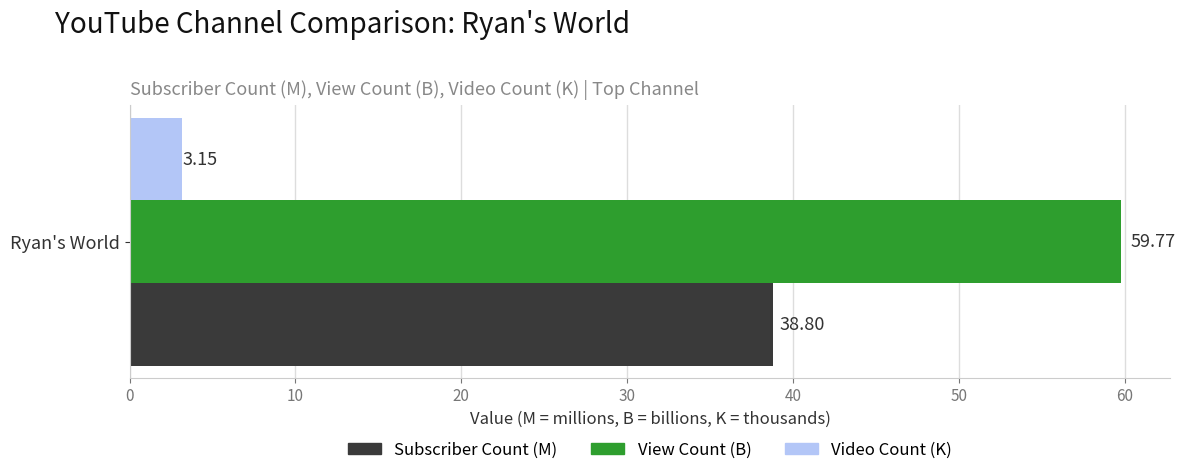

Count the number of data series in this chart.

3